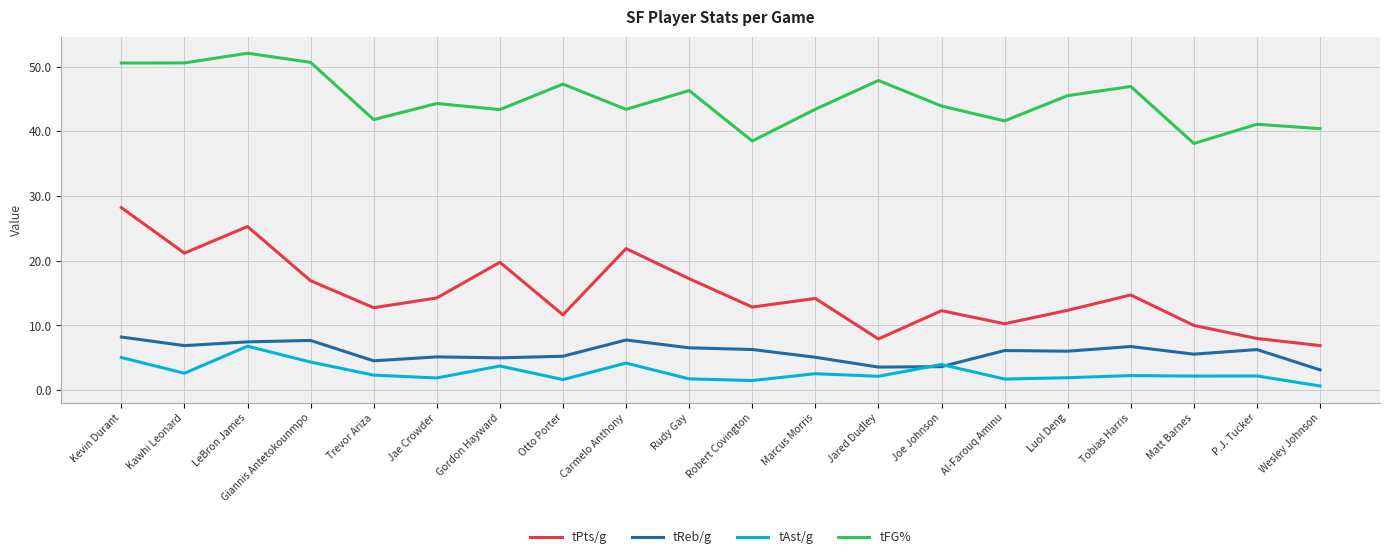

Does the chart display data point markers on the line(s)?

No